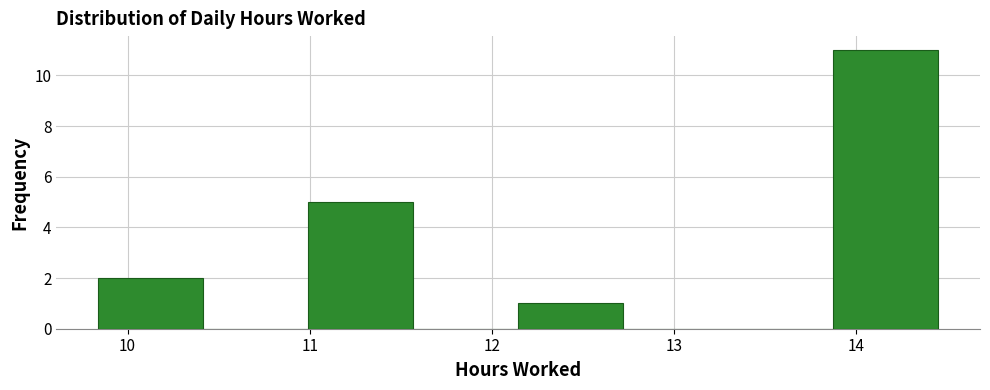

Over which range of the x-axis is the bar tallest?

13.9 to 14.5